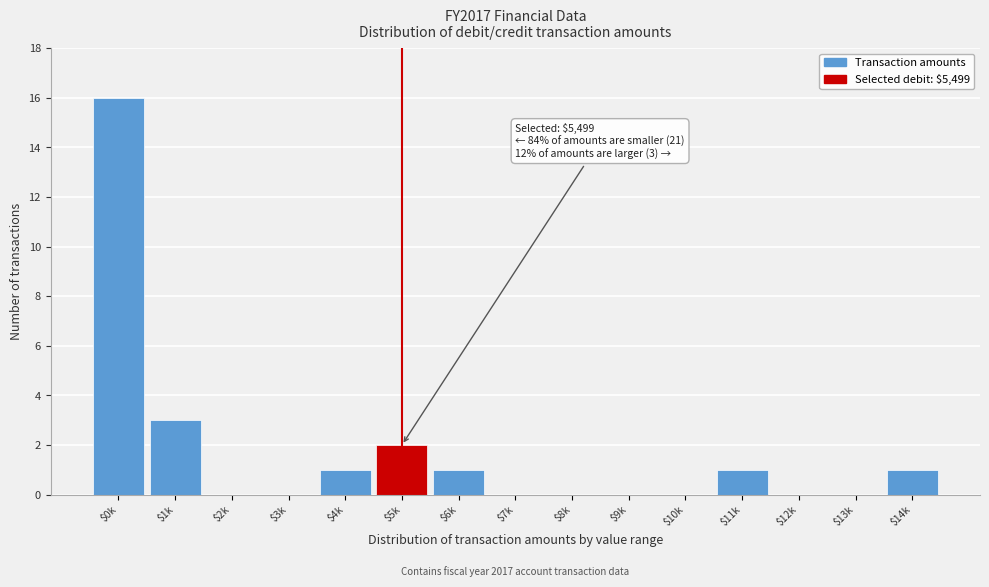

Is it true that the value at $0k is 16?

True